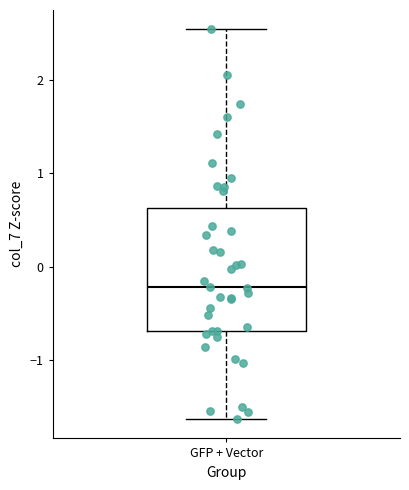

Transcribe this box plot: give where the median line is, the range the box spans, and where the two whiskers end, as read against the y-axis. The values are not printed on the chart, so give them approximately, as read against the axis.

median -0.2, box -0.7 to 0.6, whiskers -1.6 to 2.5